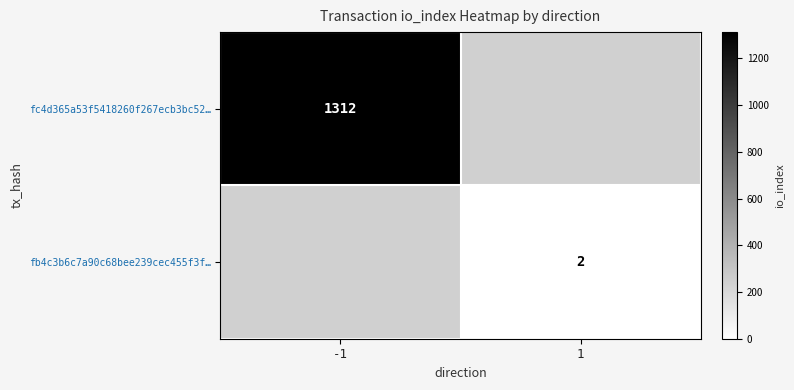

The fb4c3b6c7a90c68bee239cec455f3f… series shows 3 at 1. True or false?

False